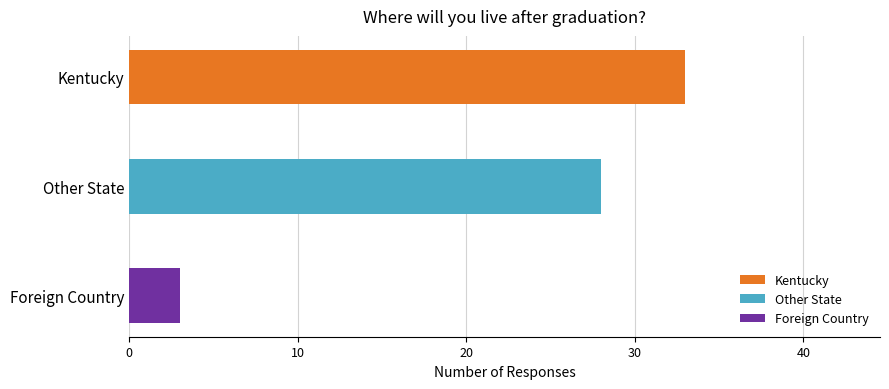

Reading left to right, extract all data points from this chart.

Kentucky=33	Other State=28	Foreign Country=3